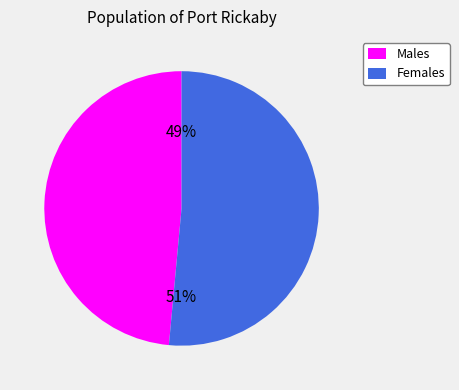

True or false: Females accounts for 38% of the total.

False